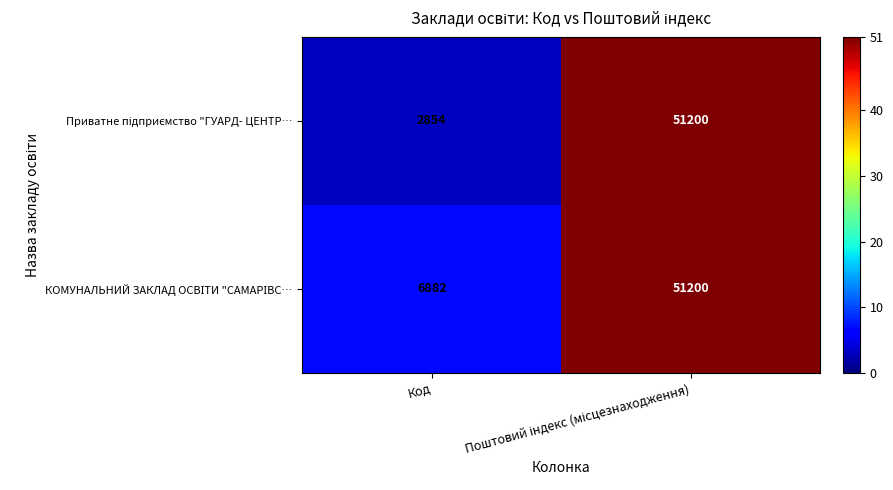

At which category does the chart reach its minimum across all series?

Код